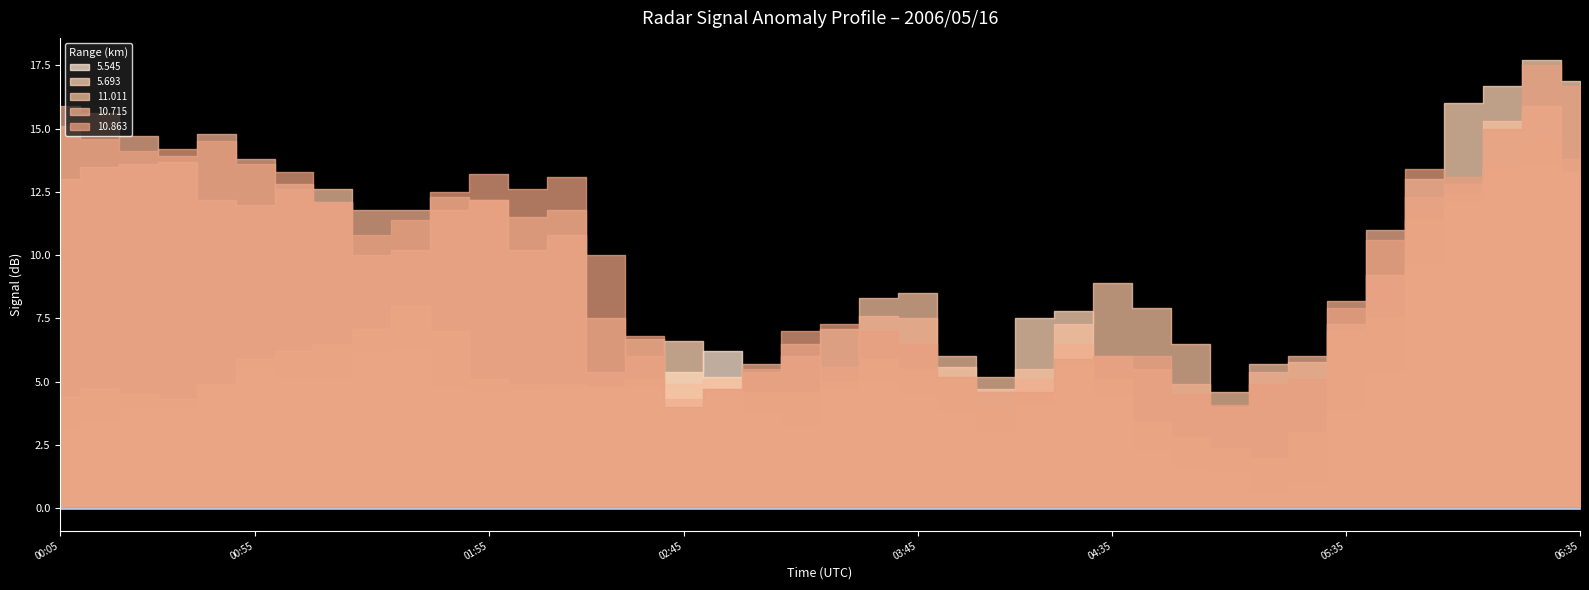

What is the difference between the second highest and minimum values in the 5.693 series?

14.9